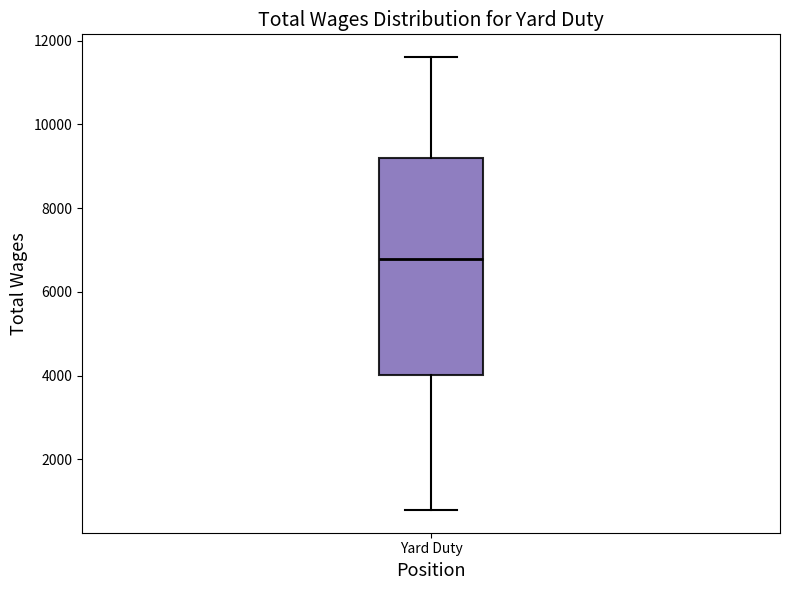

Where is the upper edge of the box for Yard Duty on the y-axis? The values are not printed on the chart, so give them approximately, as read against the axis.

9200